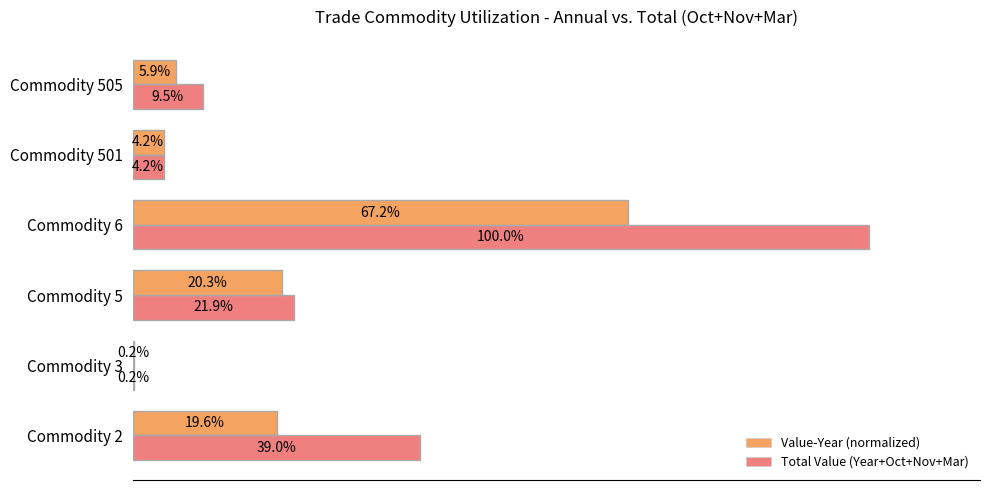

Which series changed the most between Commodity 501 and Commodity 505?

Total Value (Year+Oct+Nov+Mar)